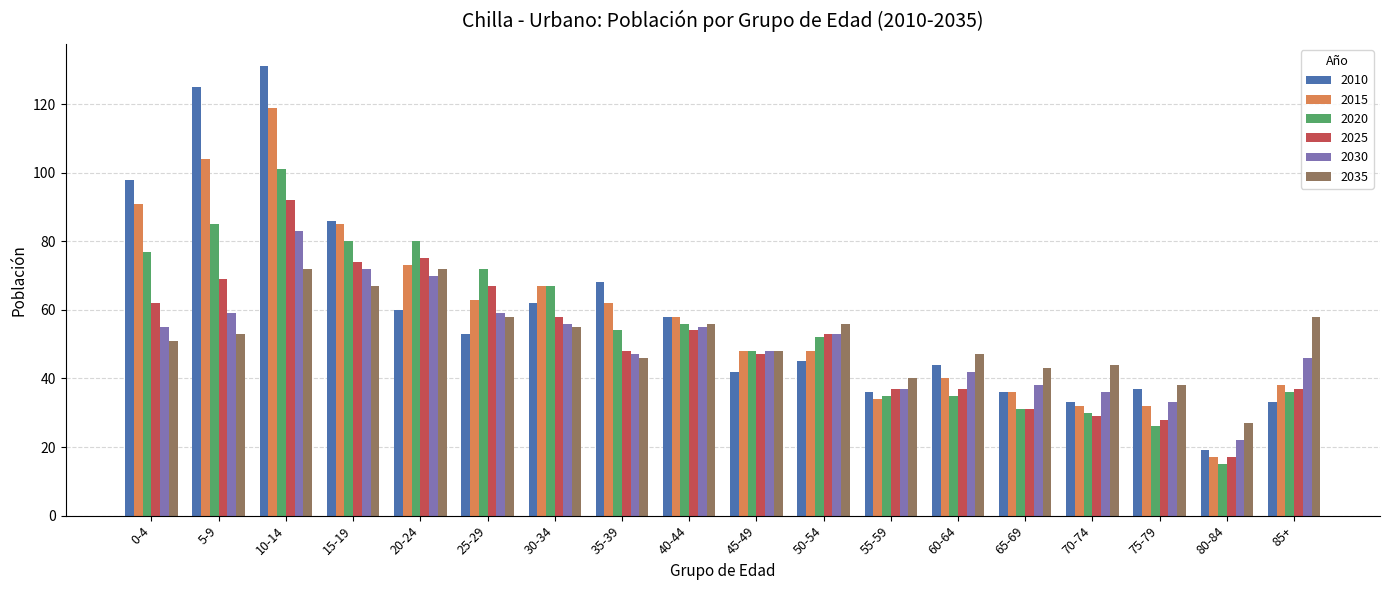

Which category has the lowest value across all series?

80-84